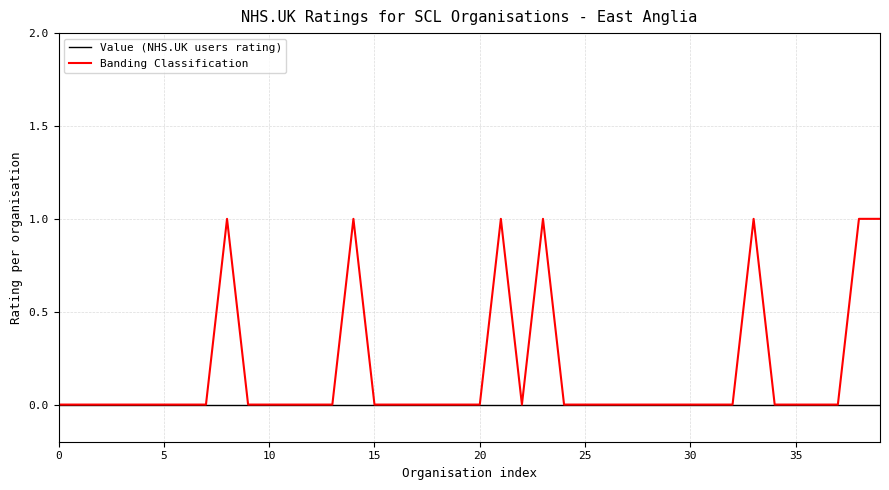

List the series in order of their peak value, highest first.

Banding Classification, Value (NHS.UK users rating)